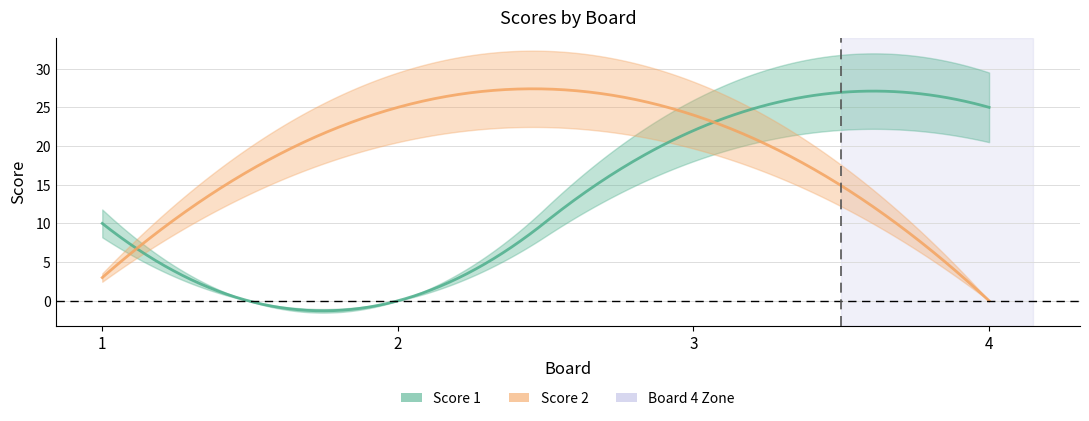

True or false: Score 1 has a value of 10 at 1.

True